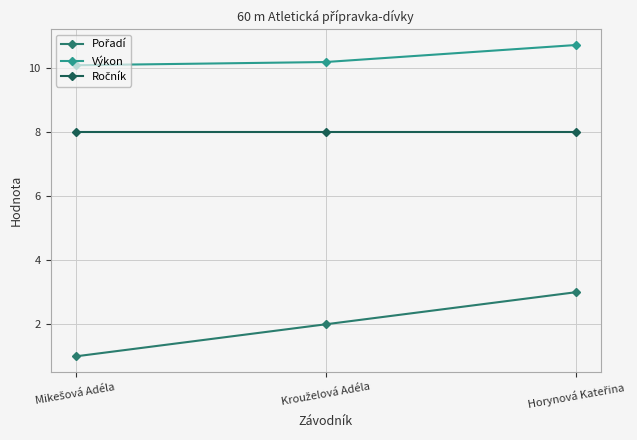

Which series has the largest total across all categories?

Výkon